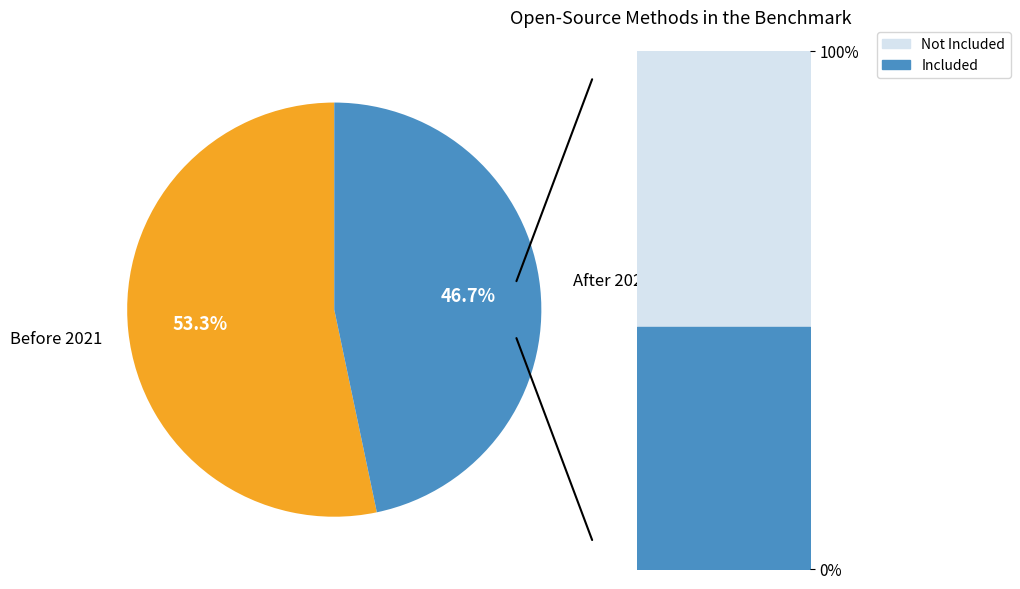

To the nearest percent, what is the average slice percentage?

50%